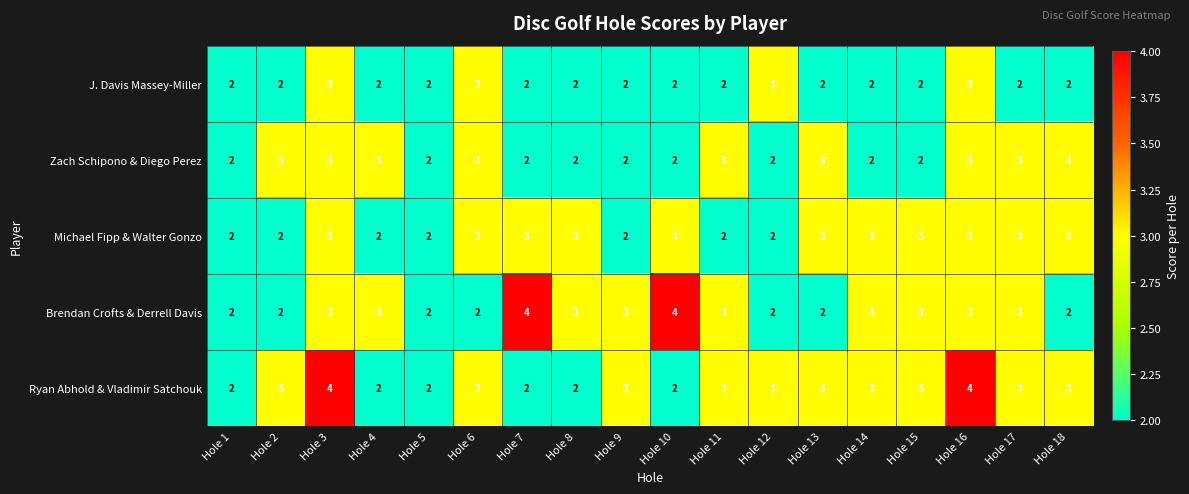

Which series has the largest total across all categories?

Ryan Abhold & Vladimir Satchouk